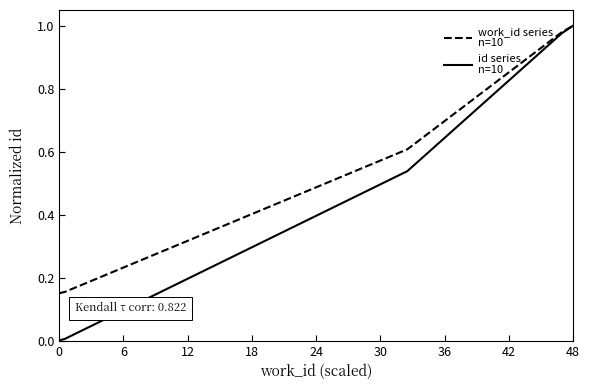

At which category is the sum across all series the highest?

48